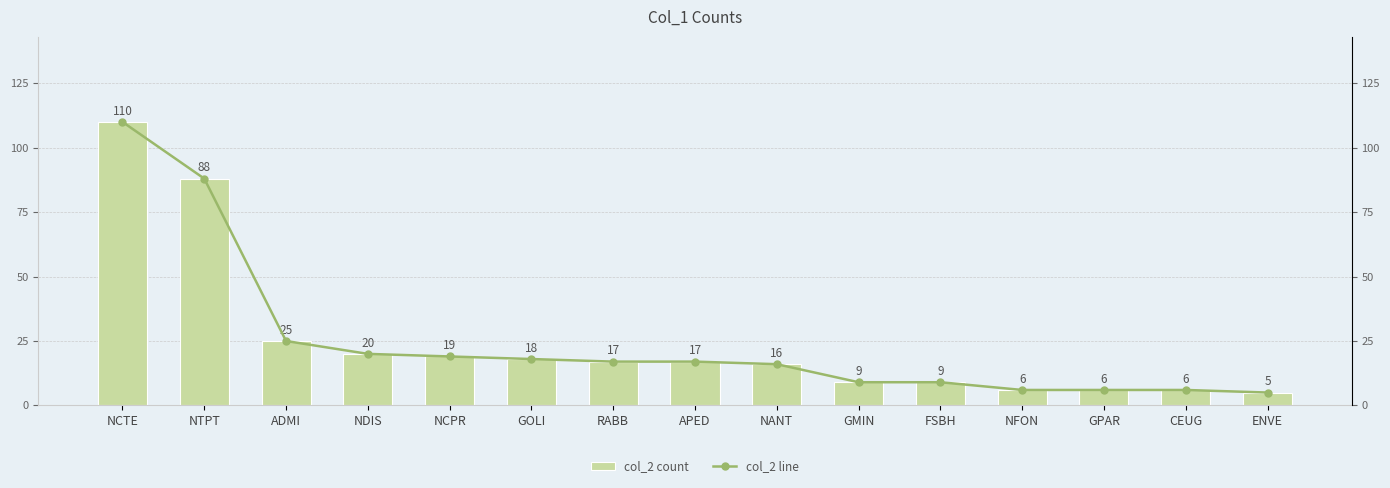

Which label corresponds to the smallest value in the chart?

ENVE